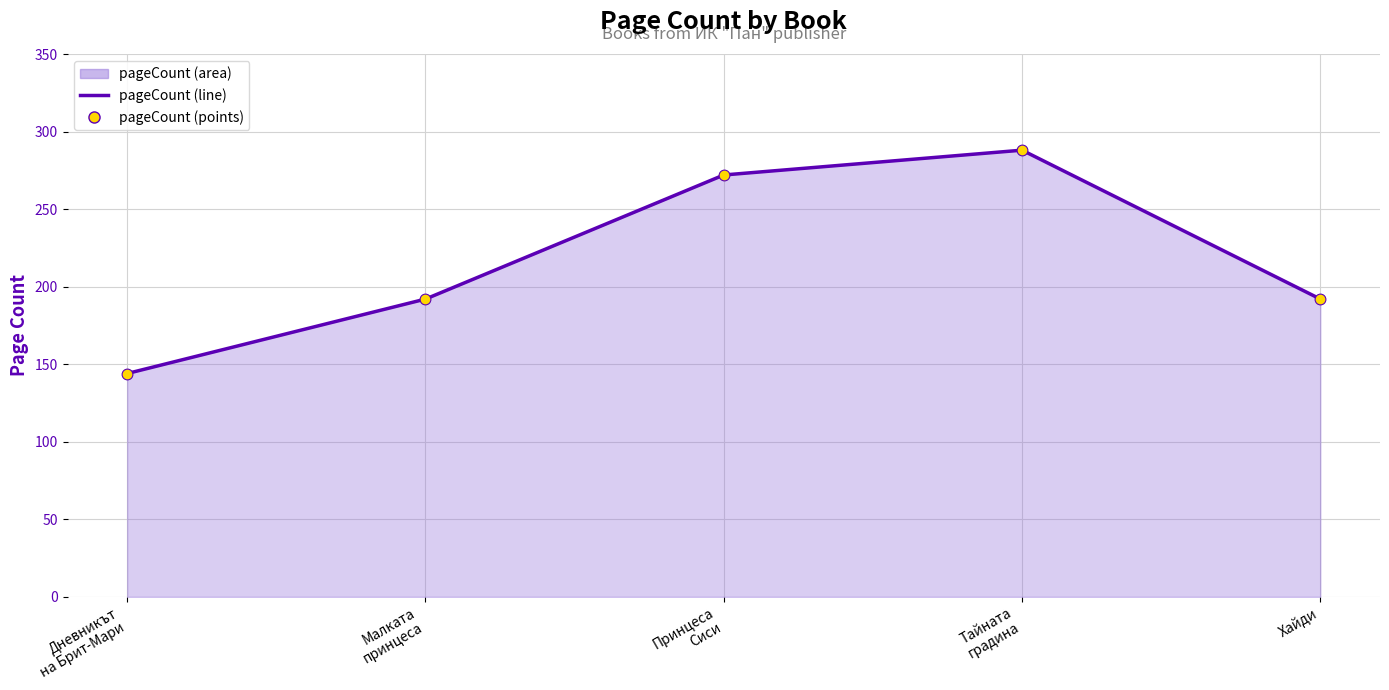

The value at Хайди is 282. True or false?

False